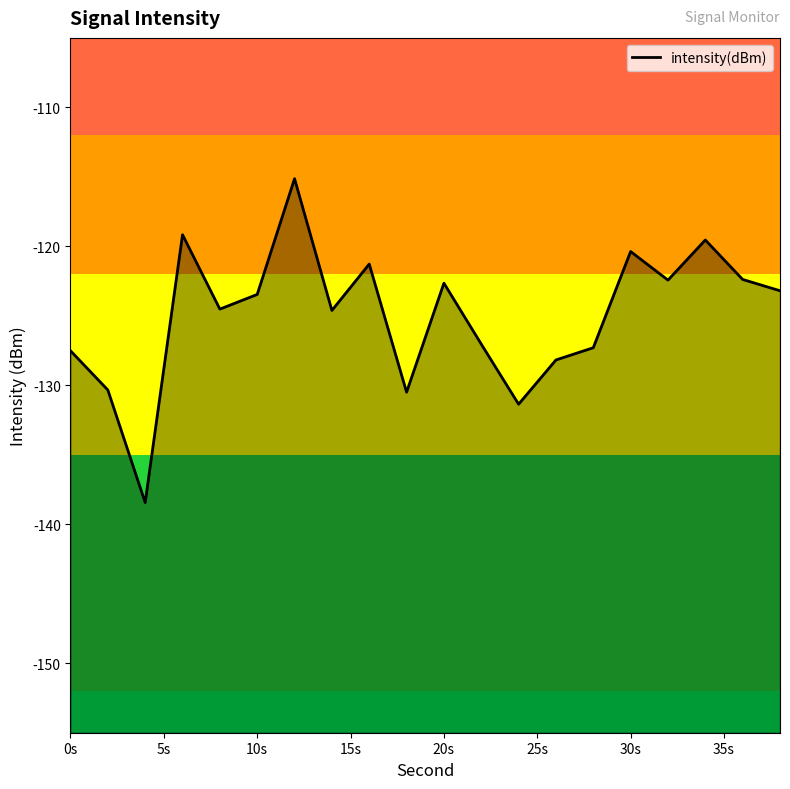

What is the minimum value shown in the chart?

-138.4